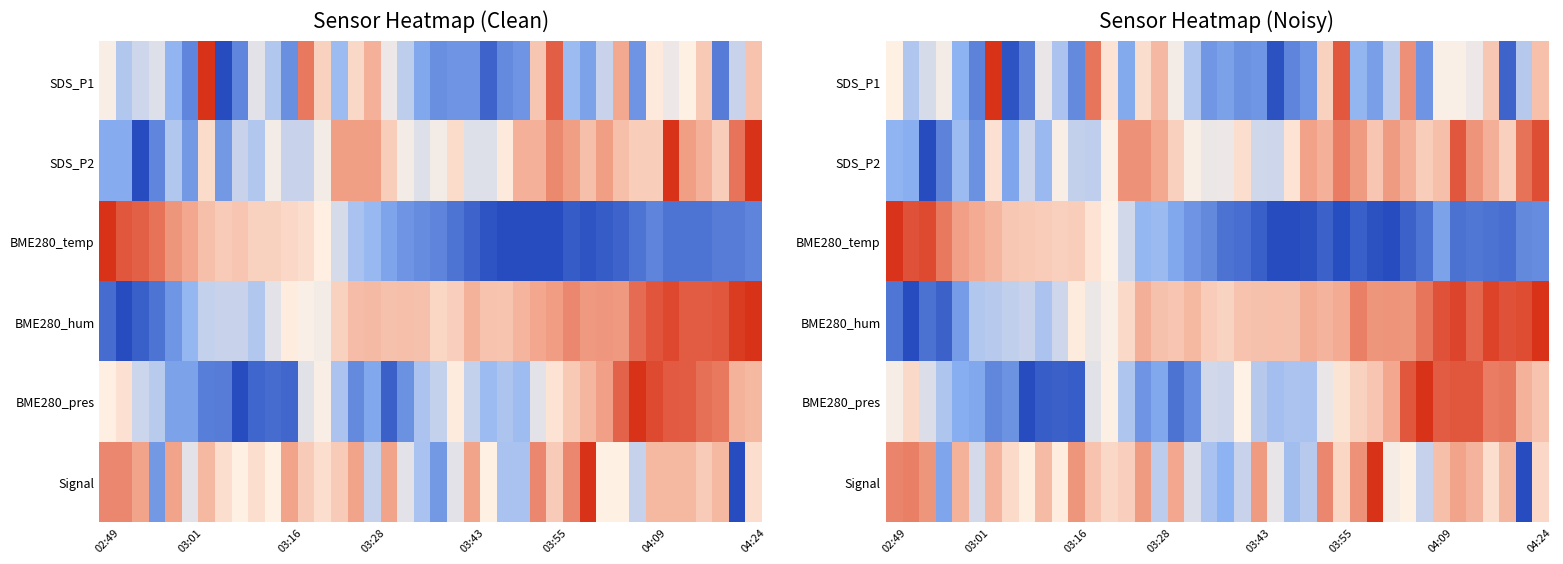

At which category is the sum across all series the highest?

34